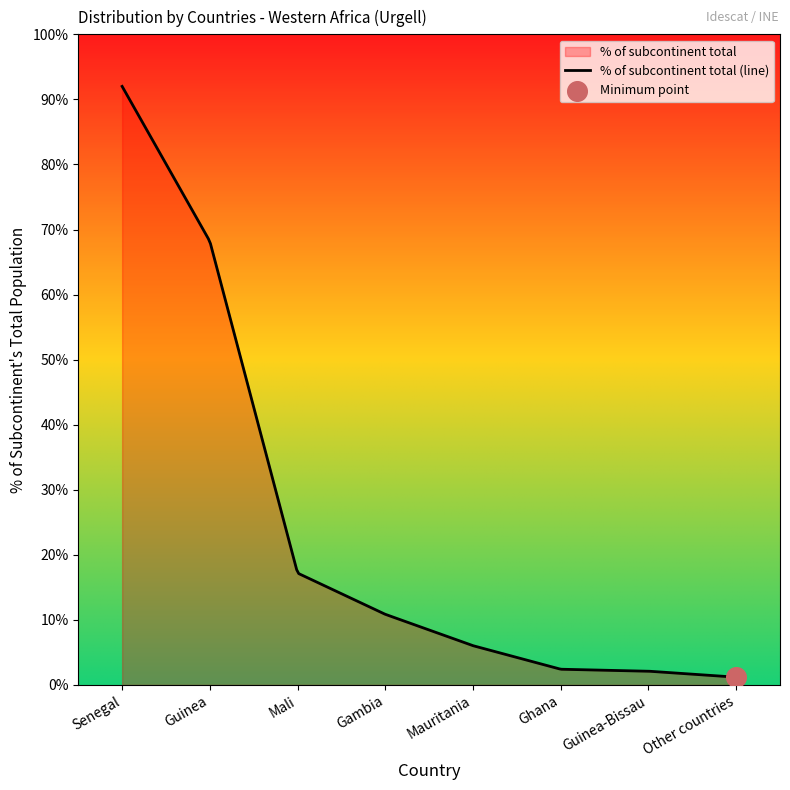

Which has a higher value, Guinea or Mauritania?

Guinea